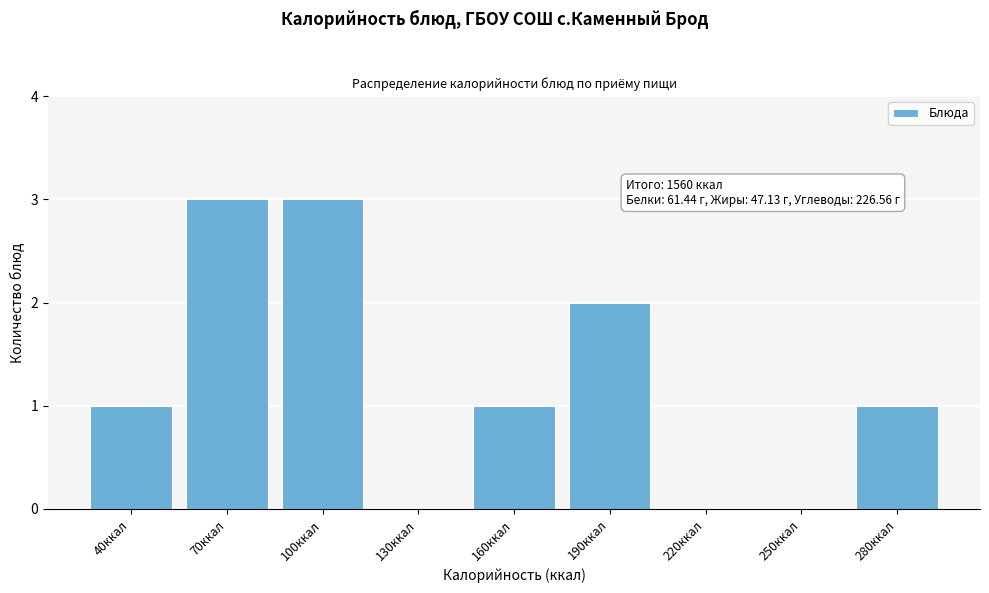

Reading left to right, extract all data points from this chart.

40ккал=1	70ккал=3	100ккал=3	130ккал=0	160ккал=1	190ккал=2	220ккал=0	250ккал=0	280ккал=1